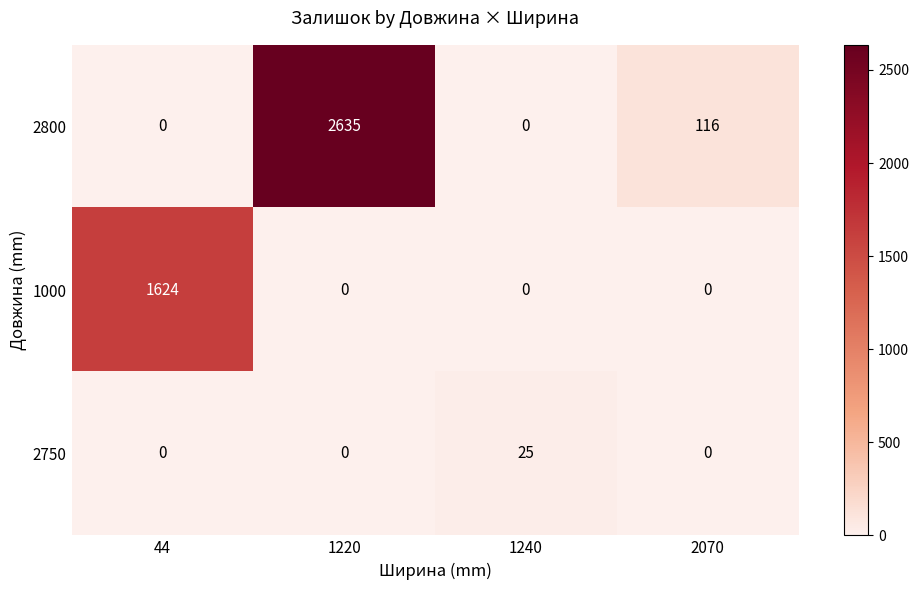

How many data points does each series have?

4